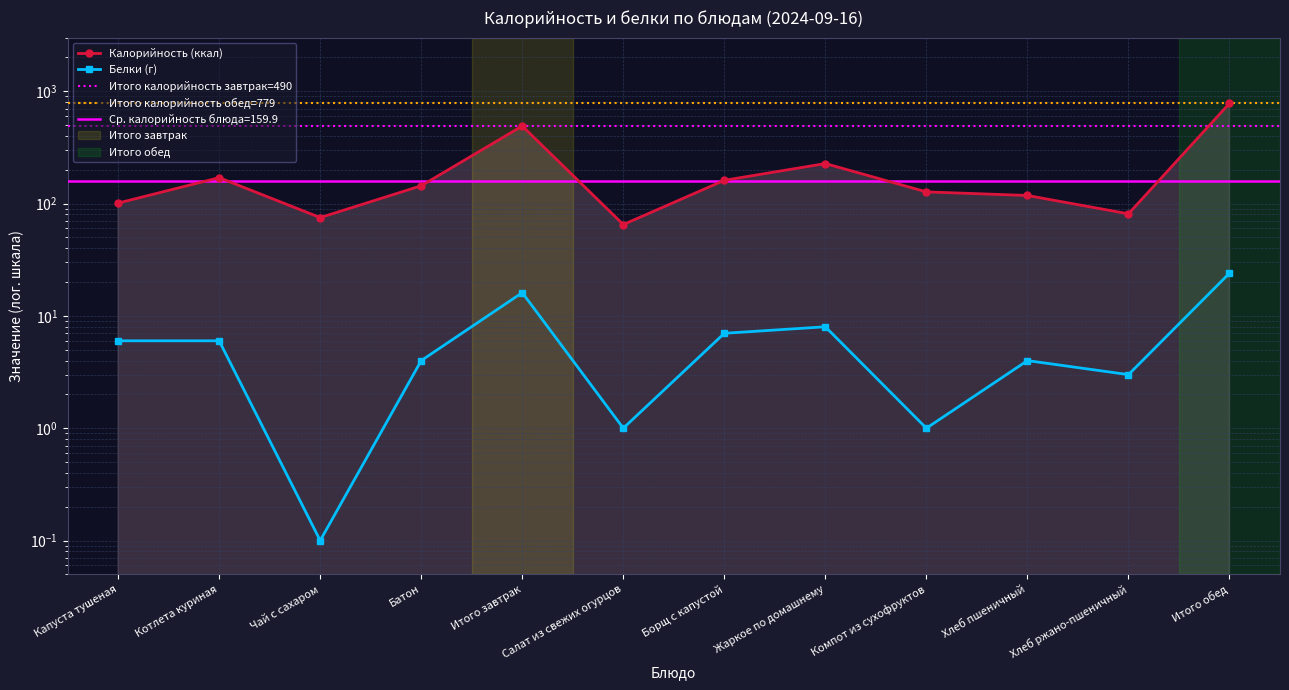

Count the number of categories in the chart.

12